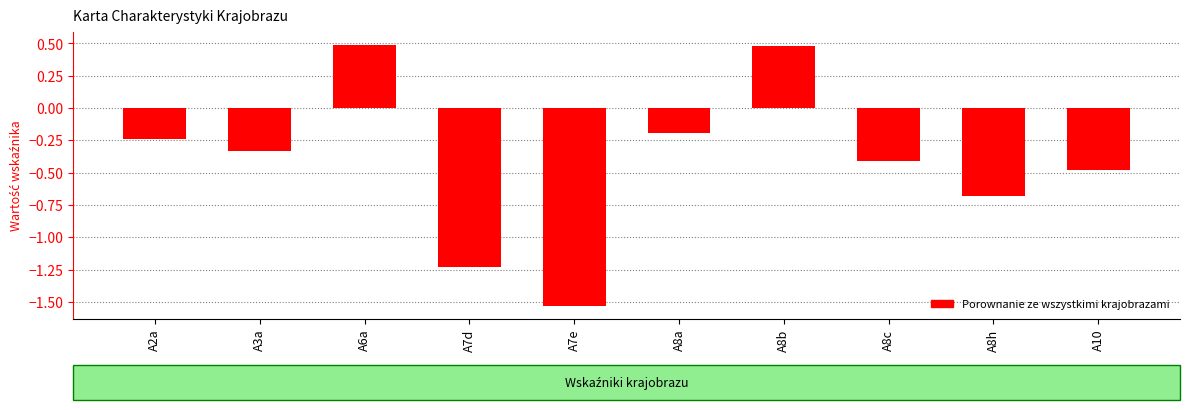

Count the number of values greater than 0.

2